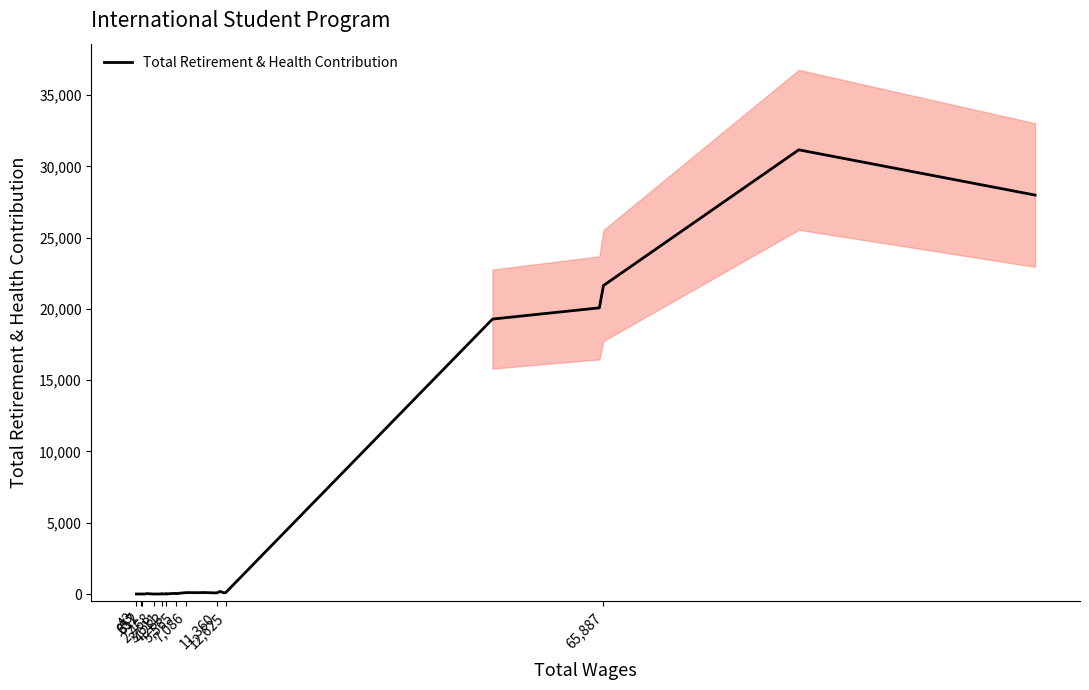

What is the average value?

3672